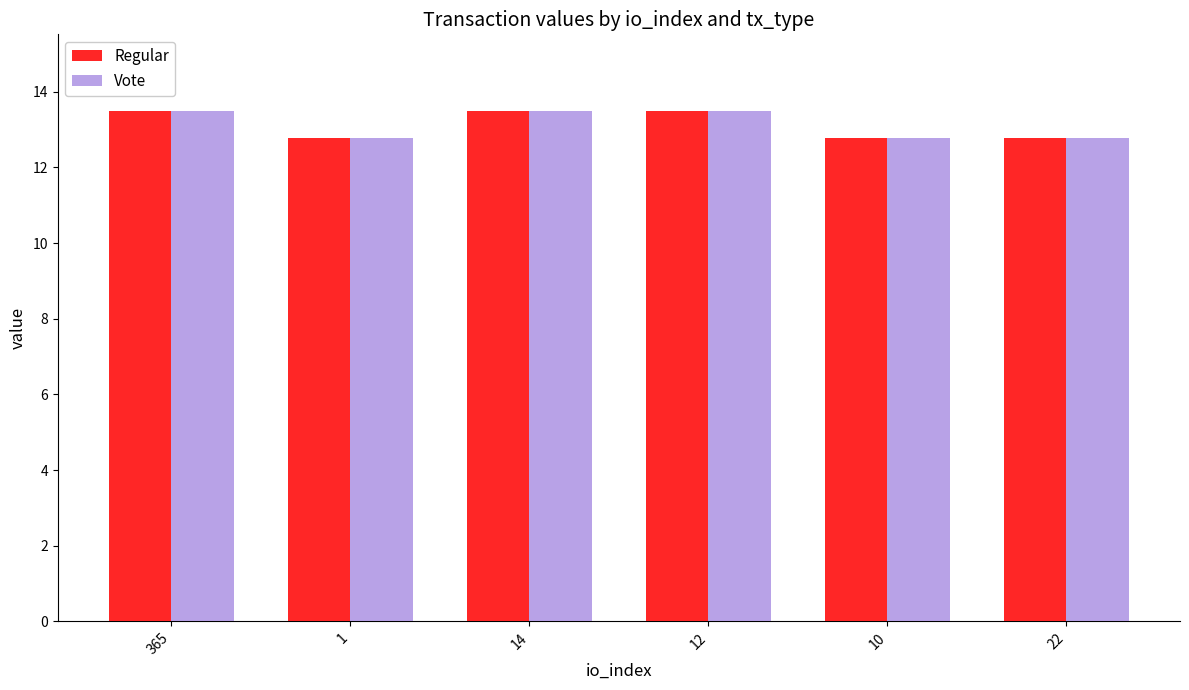

The Regular series shows 19.3 at 10. True or false?

False